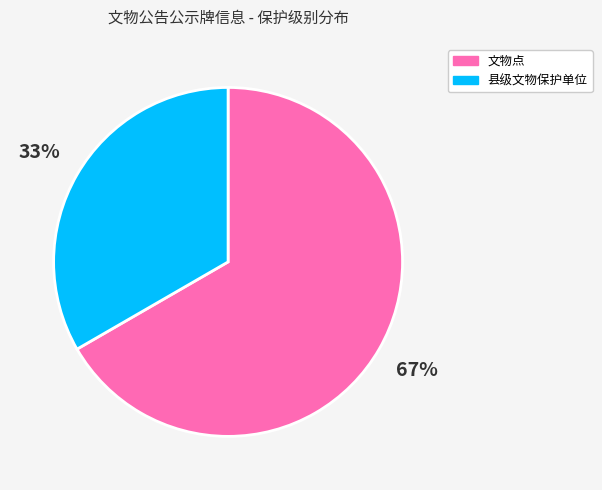

To the nearest percent, what is the combined percentage of 文物点 and 县级文物保护单位?

100%